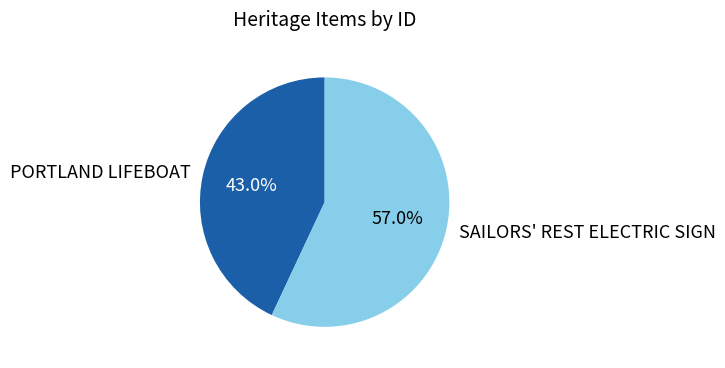

What percentage is the PORTLAND LIFEBOAT slice, to the nearest percent?

43%